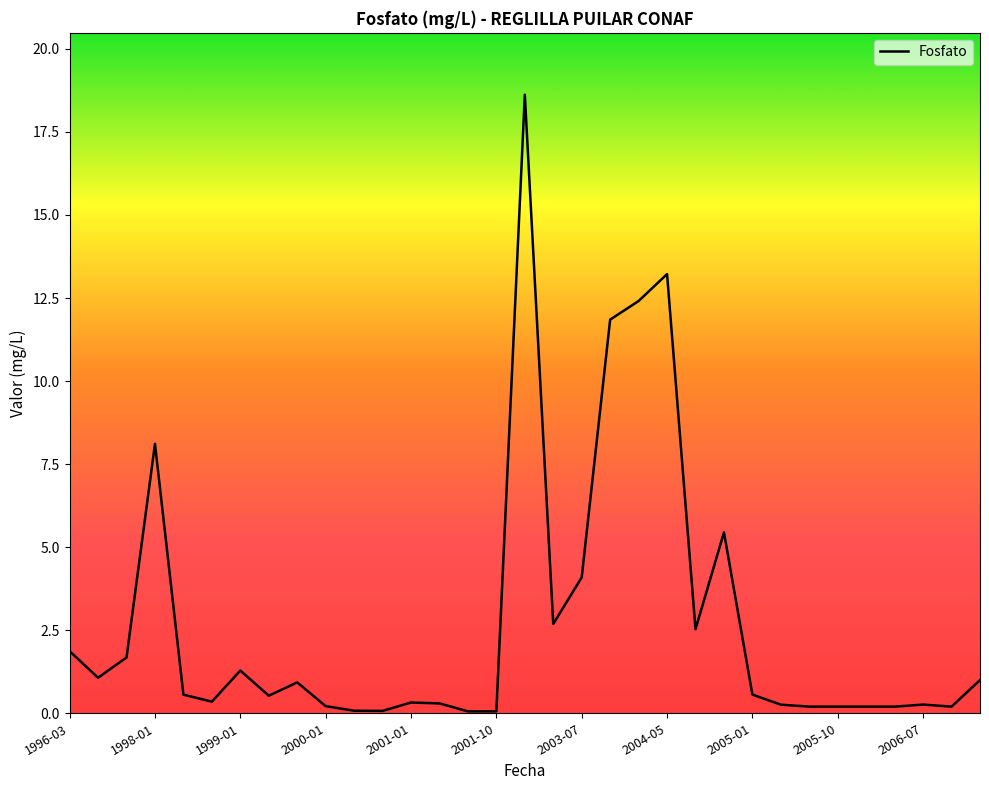

What is the maximum value shown in the chart?

18.6